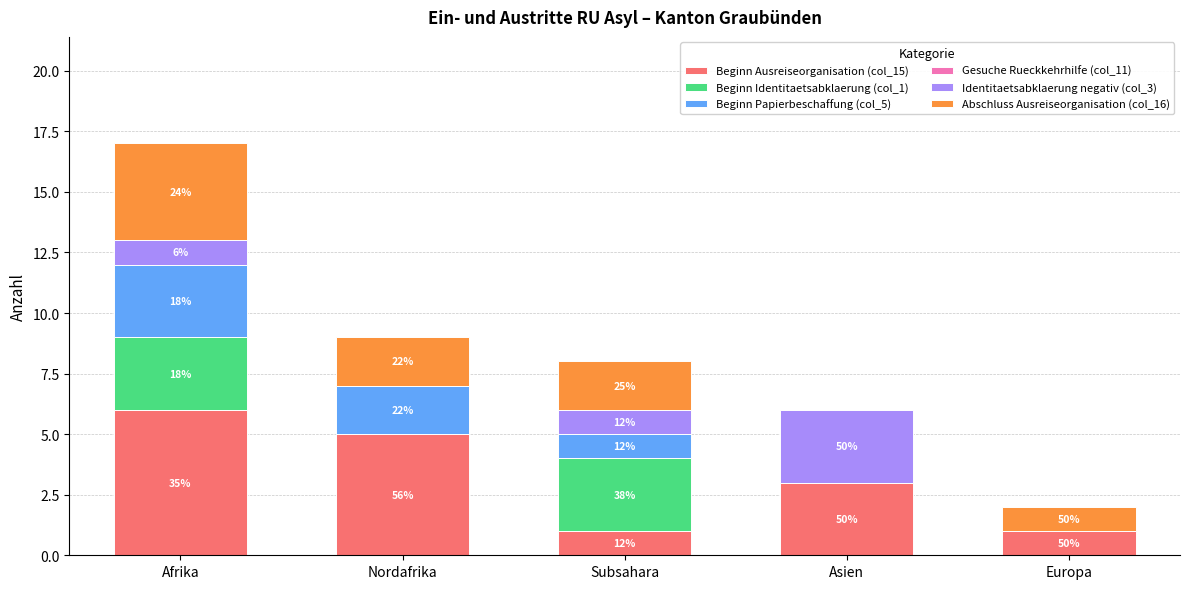

Are the bars horizontal?

No